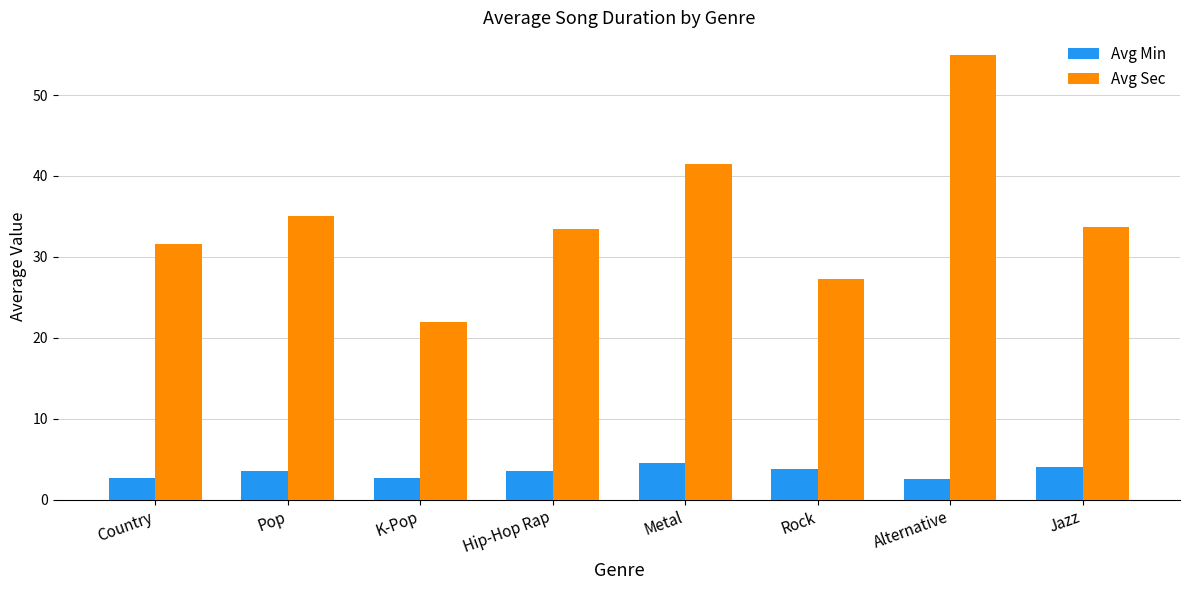

What is the label of the 1st bar from the left?

Country